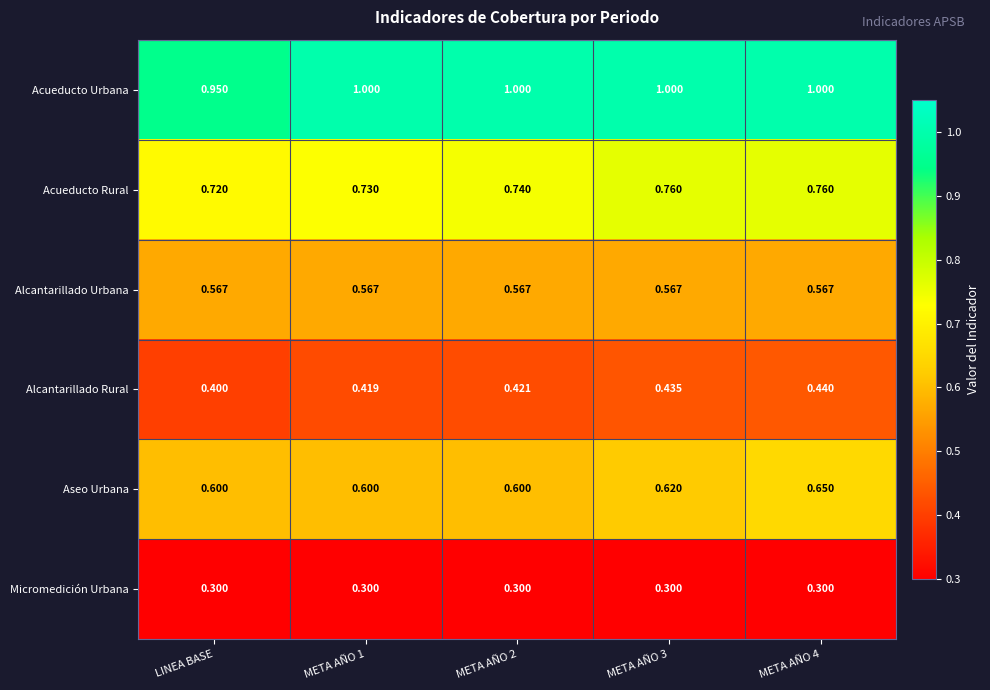

Which series has the largest total across all categories?

Acueducto Urbana